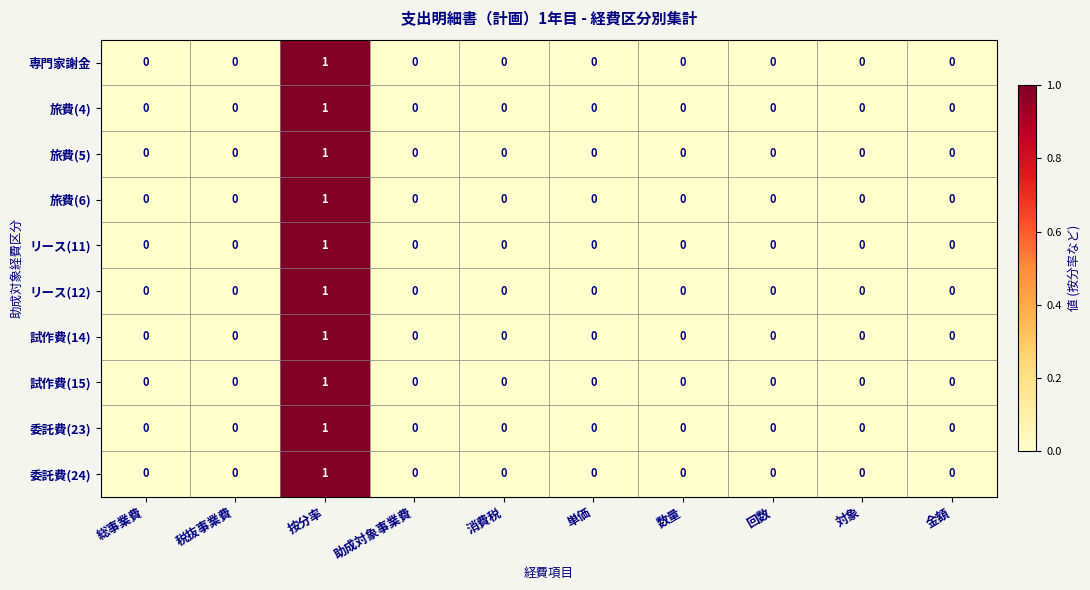

The 旅費(5) series shows 0 at 消費税. True or false?

True